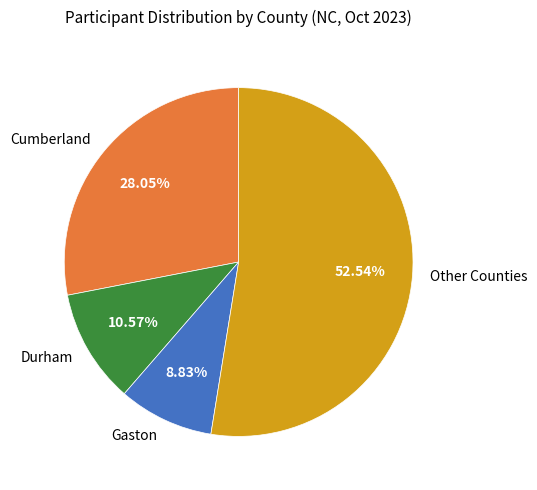

Which has a higher value, Gaston or Other Counties?

Other Counties